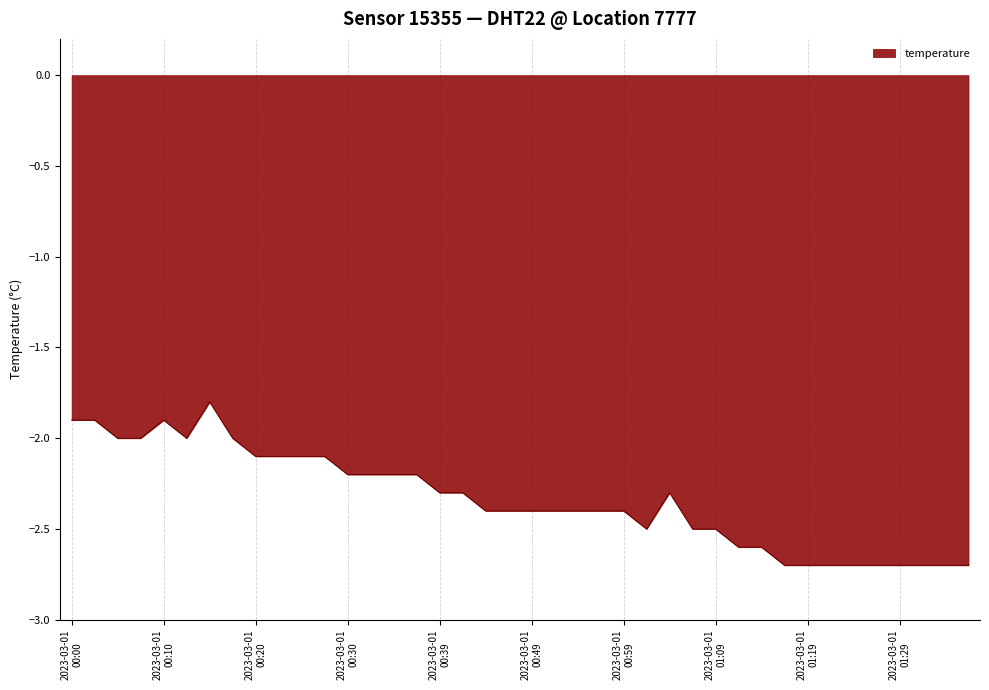

How many lines are shown in the chart?

1